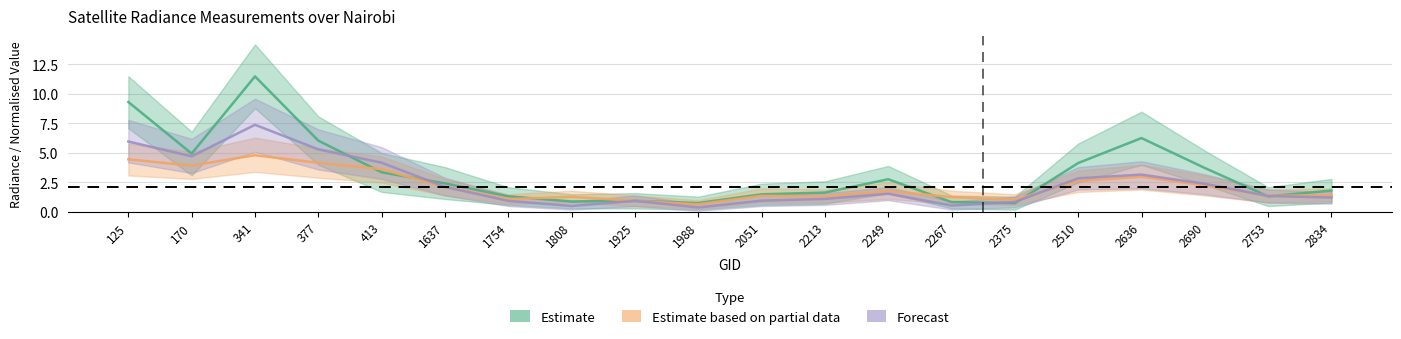

How many lines are shown in the chart?

3